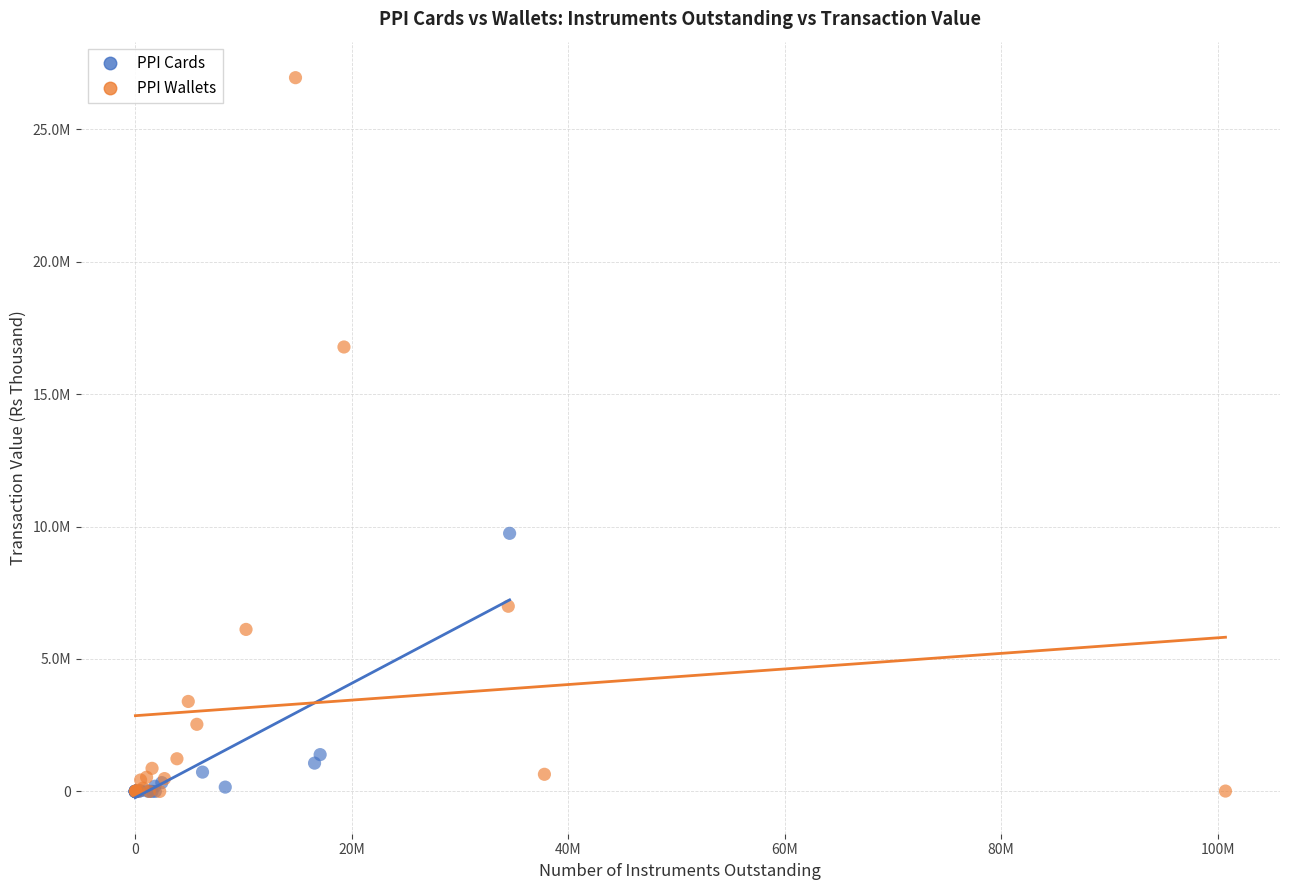

What are all the series names shown in the legend?

PPI Cards, PPI Wallets